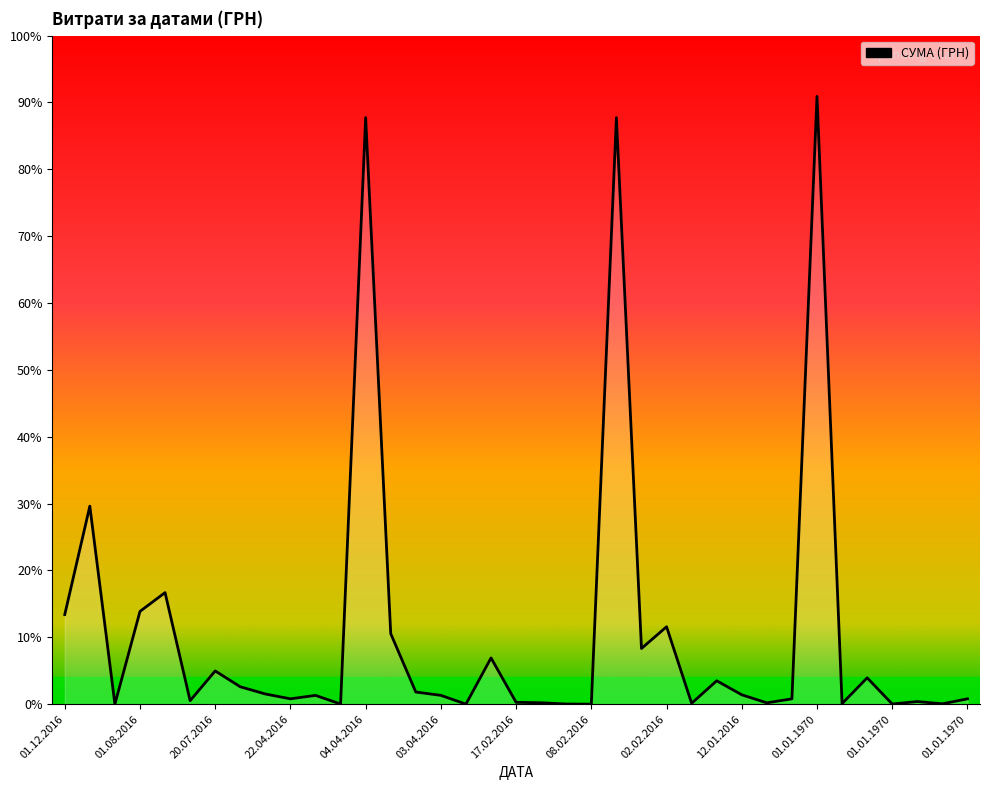

What is the greatest value displayed?

577819.6